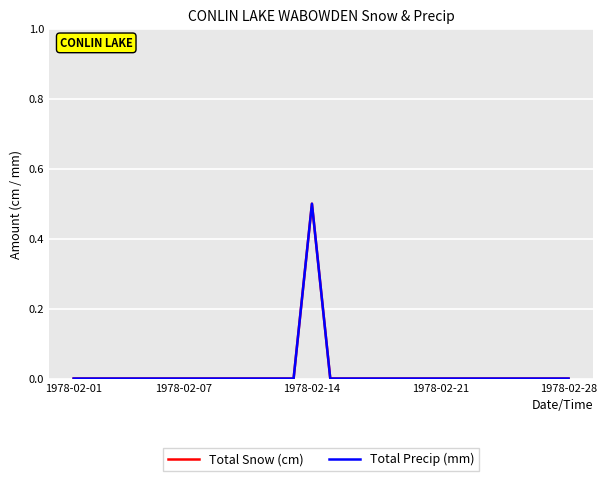

True or false: Total Snow (cm) and Total Precip (mm) intersect in this chart.

False